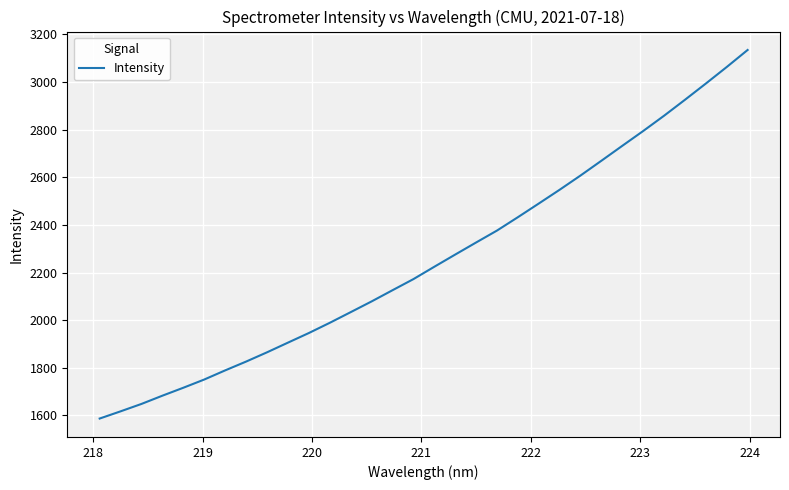

What is the greatest value displayed?

3134.9